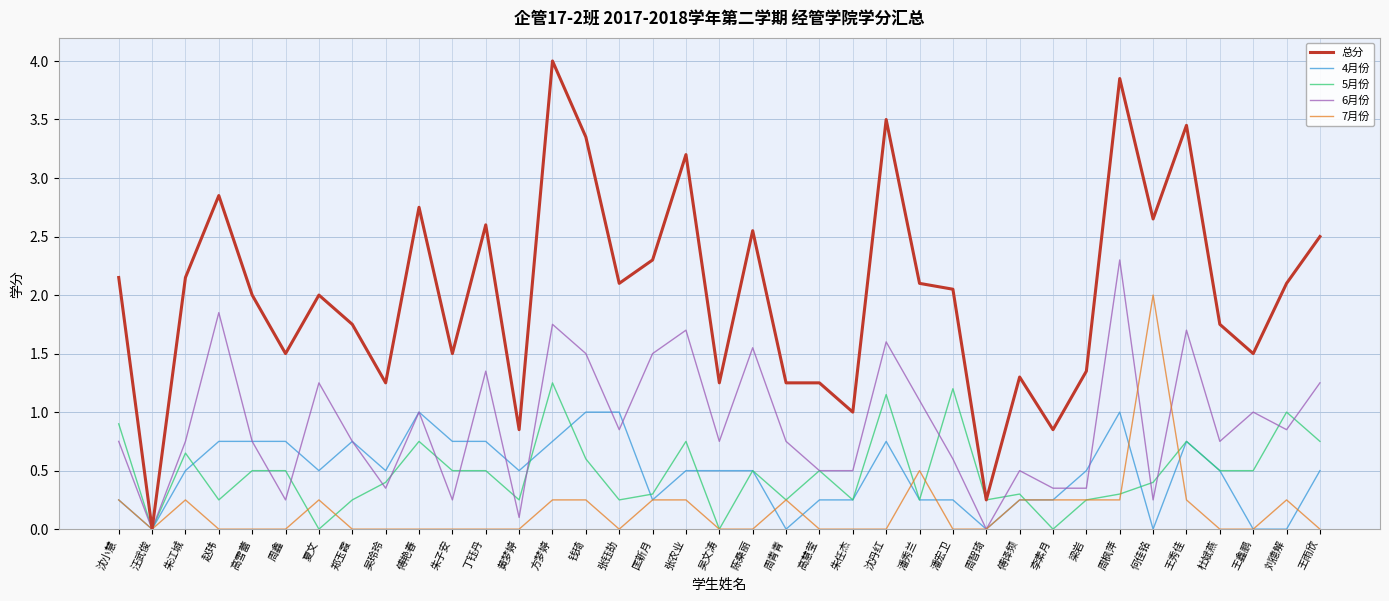

Which series has the widest spread of values?

总分